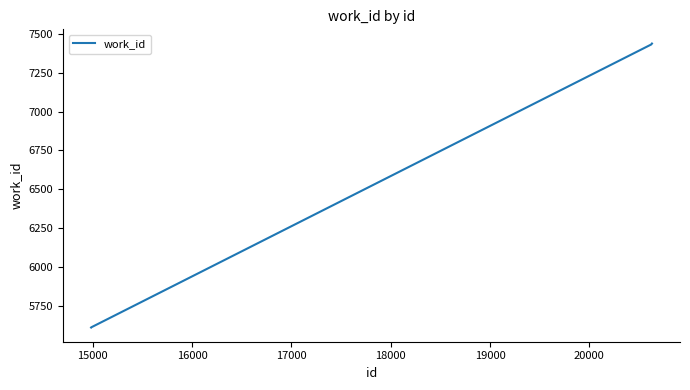

True or false: the data has more than 1 interior local peaks.

False